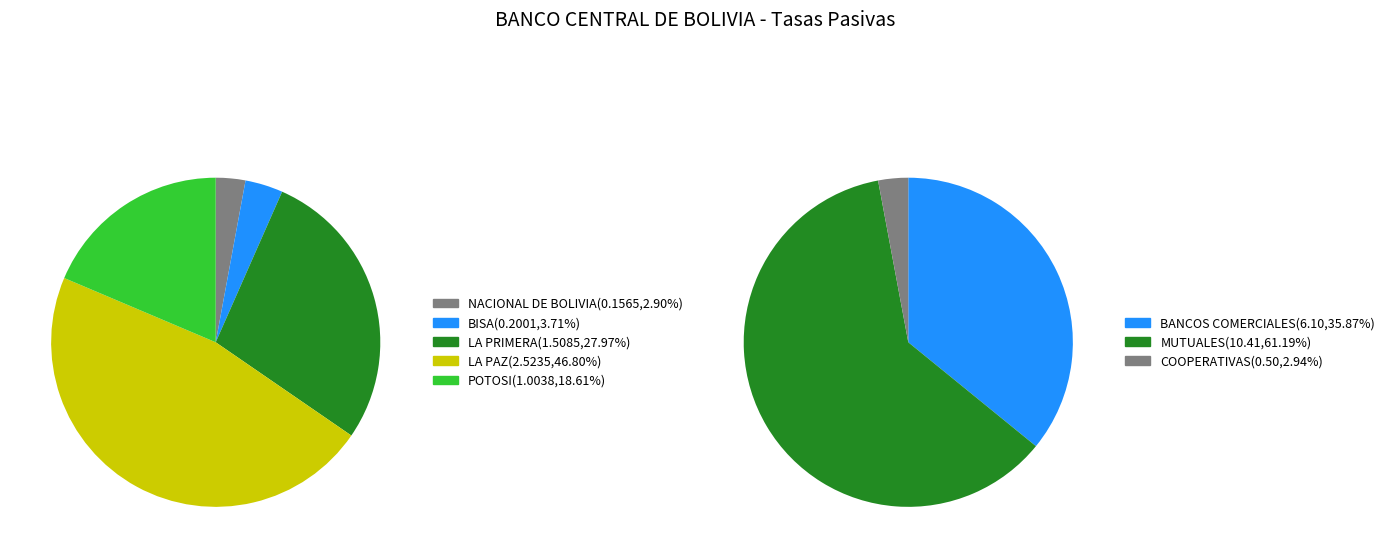

Which category has the biggest portion of the pie?

LA PAZ